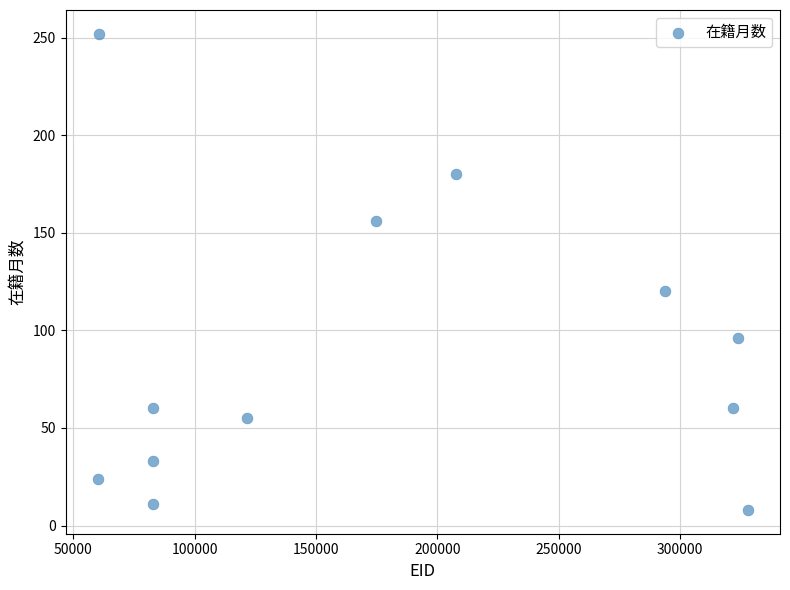

What Y value in the scatter plot is closest to 130?

120